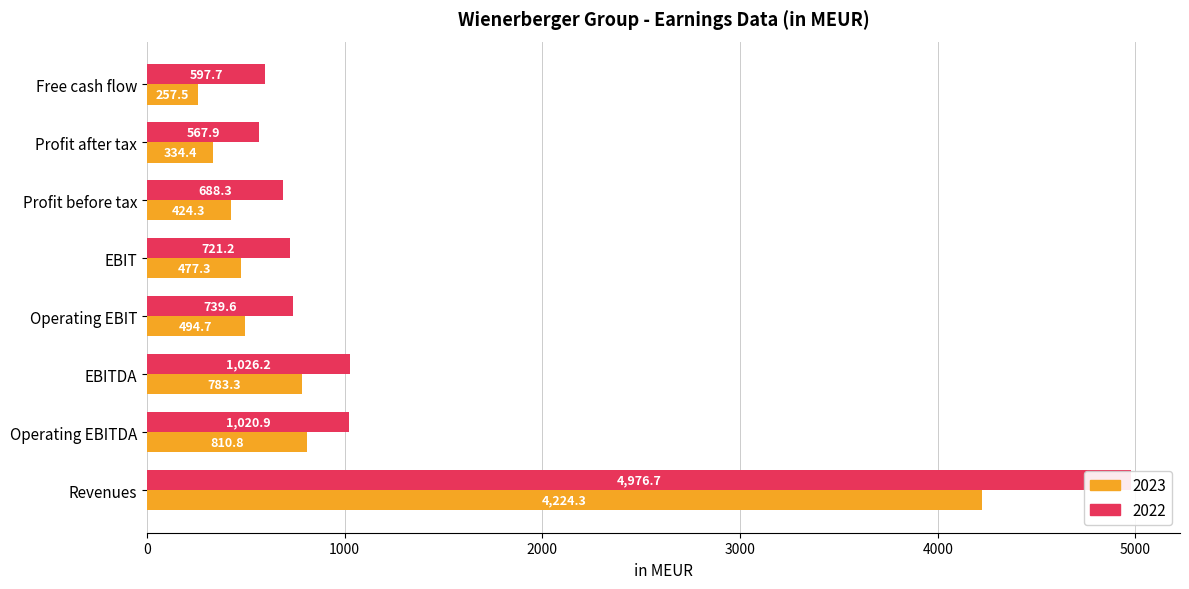

At which label does 2023 first exceed 494?

Revenues